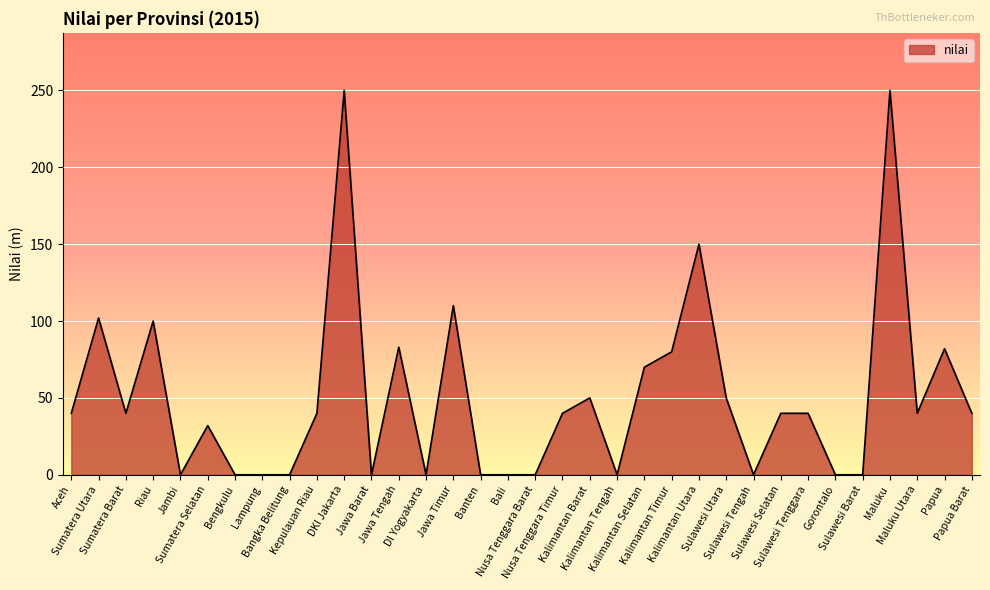

What is the sum of all values?

1729